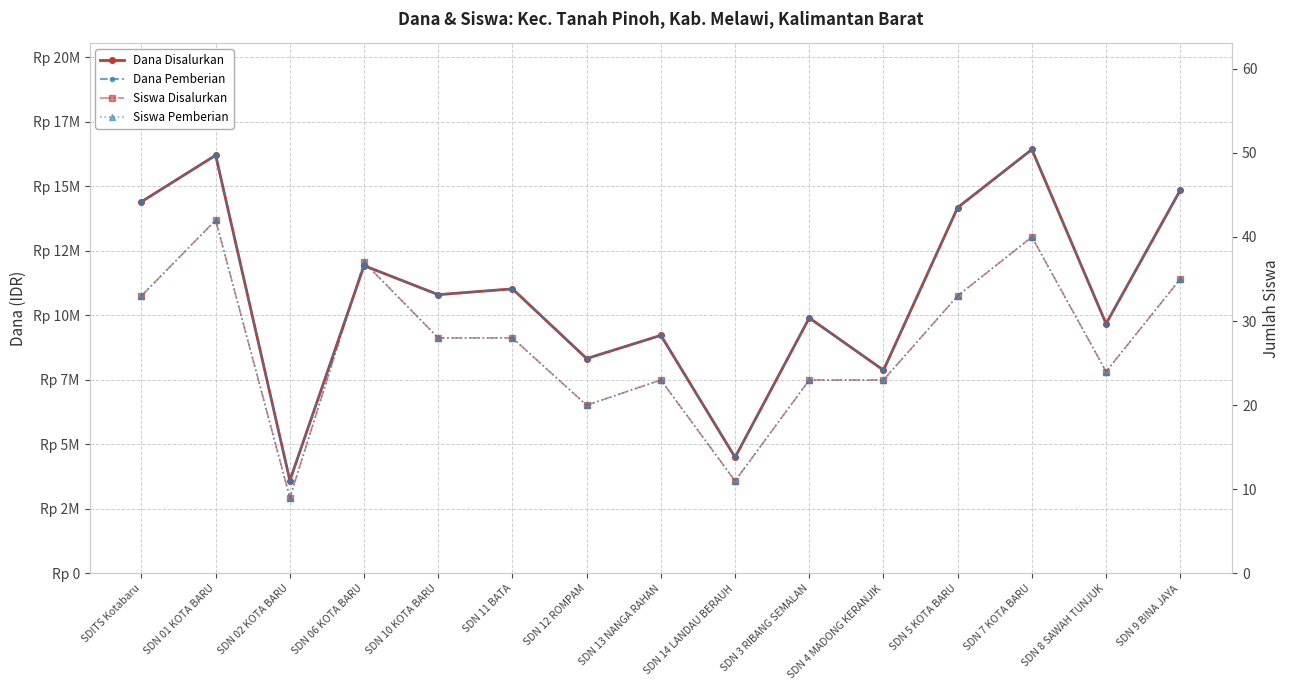

Reading left to right, list all the values displayed in this chart.

Dana Disalurkan: 14400000	16200000	3600000	11925000	10800000	11025000	8325000	9225000	4500000	9900000	7875000	14175000	16425000	9675000	14850000
Dana Pemberian: 14400000	16200000	3600000	11925000	10800000	11025000	8325000	9225000	4500000	9900000	7875000	14175000	16425000	9675000	14850000
Siswa Disalurkan: 33	42	9	37	28	28	20	23	11	23	23	33	40	24	35
Siswa Pemberian: 33	42	9	37	28	28	20	23	11	23	23	33	40	24	35